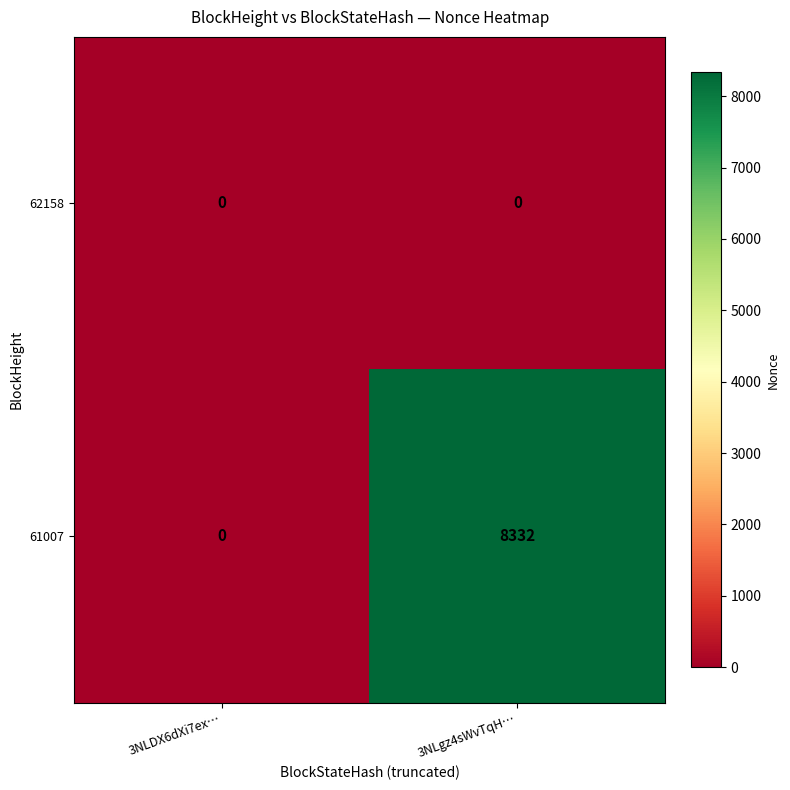

Count the number of categories in the chart.

2